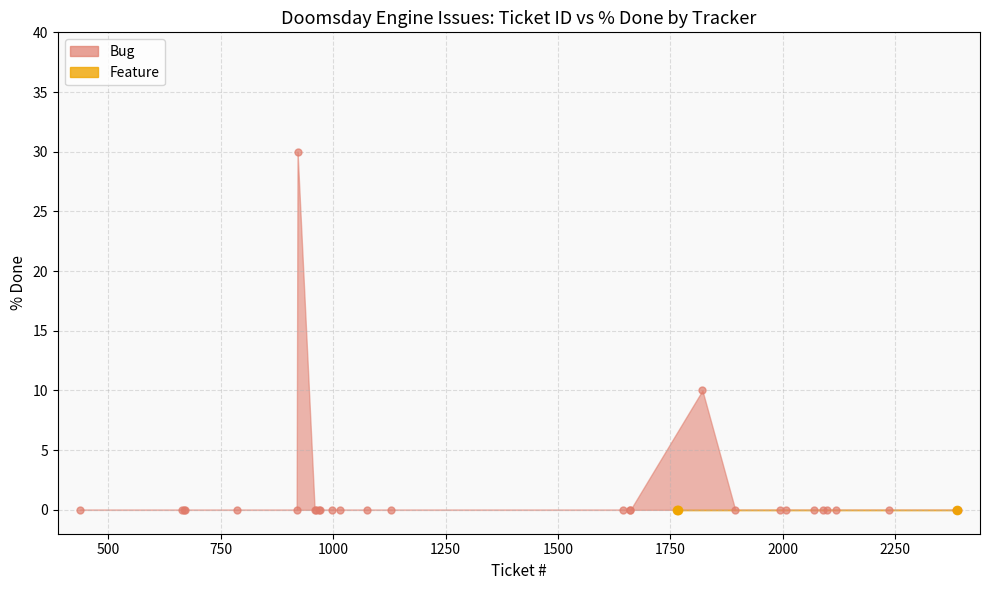

Between 11 and 17, which series saw the biggest shift?

Bug